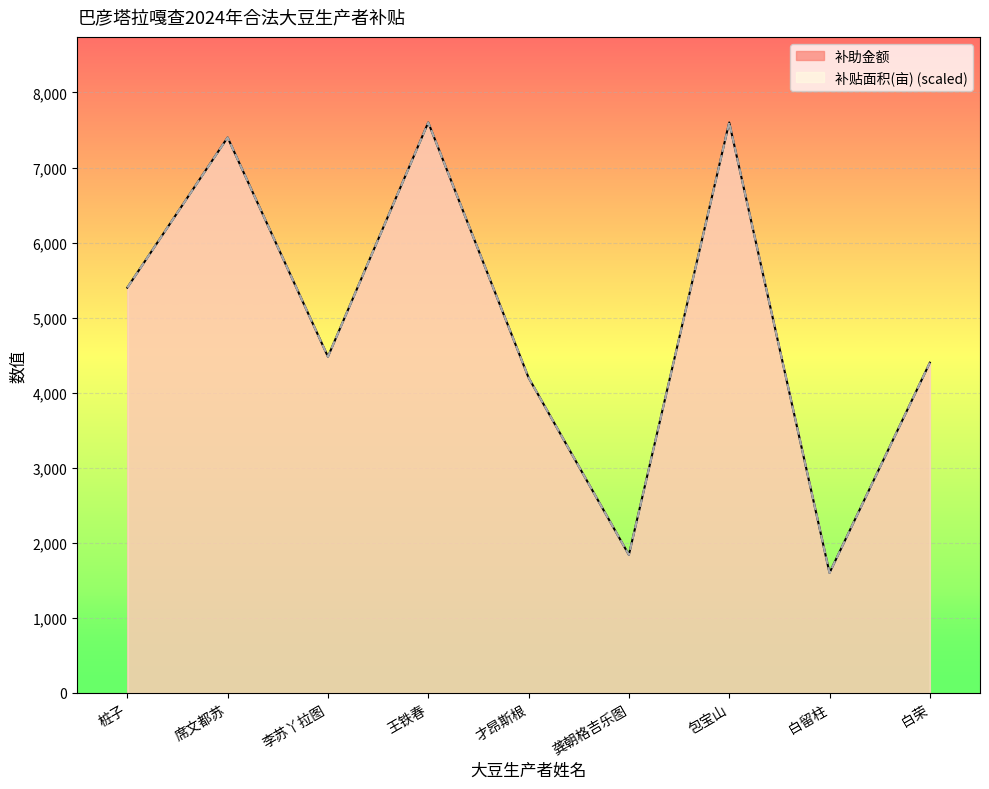

What is the sum of the 补助金额 values at 才昂斯根 and 席文都苏?

11600.0